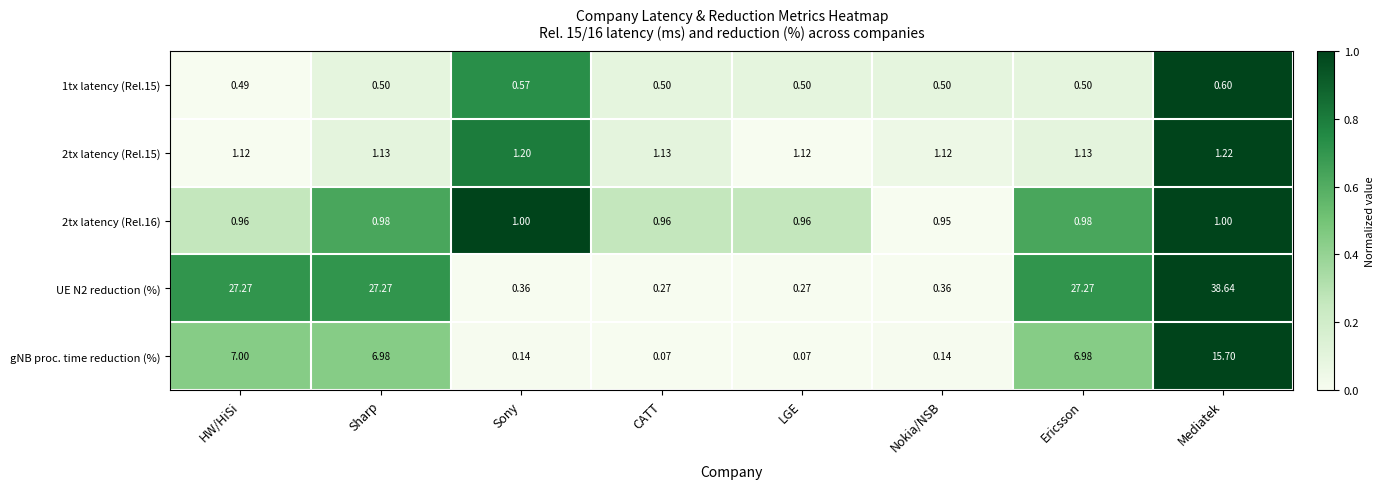

Is the value of 2tx latency (Rel.16) at HW/HiSi greater than the value of 2tx latency (Rel.15) at CATT?

No